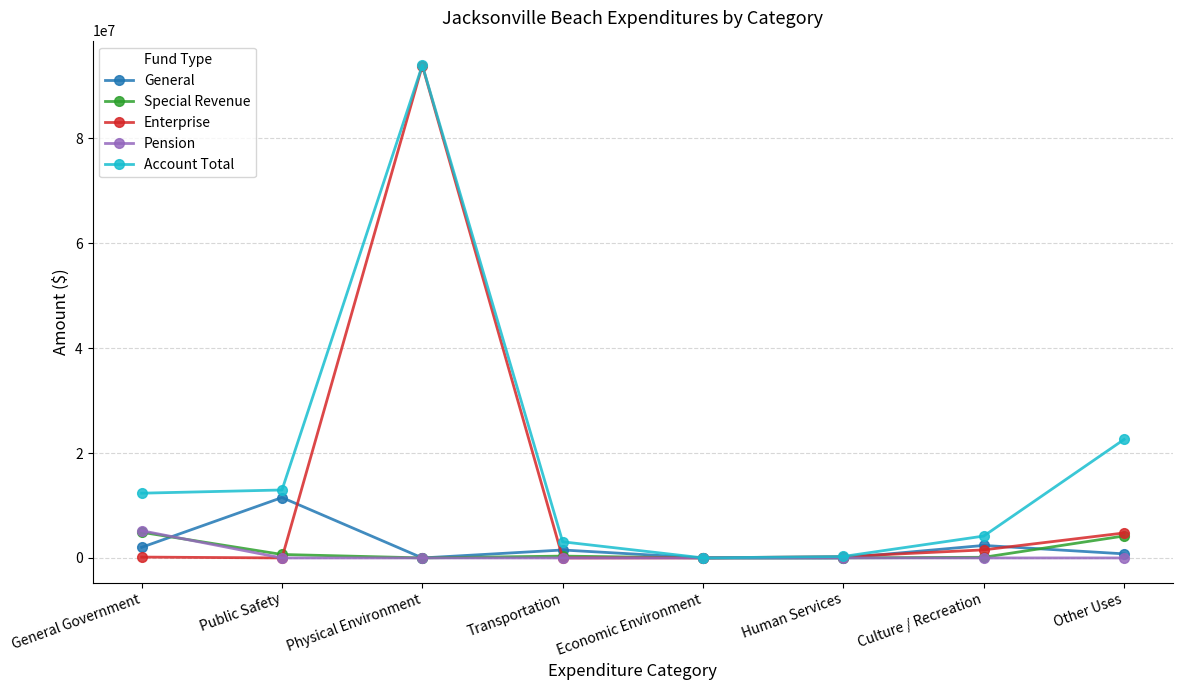

Is this an area chart (filled region under the line)?

No